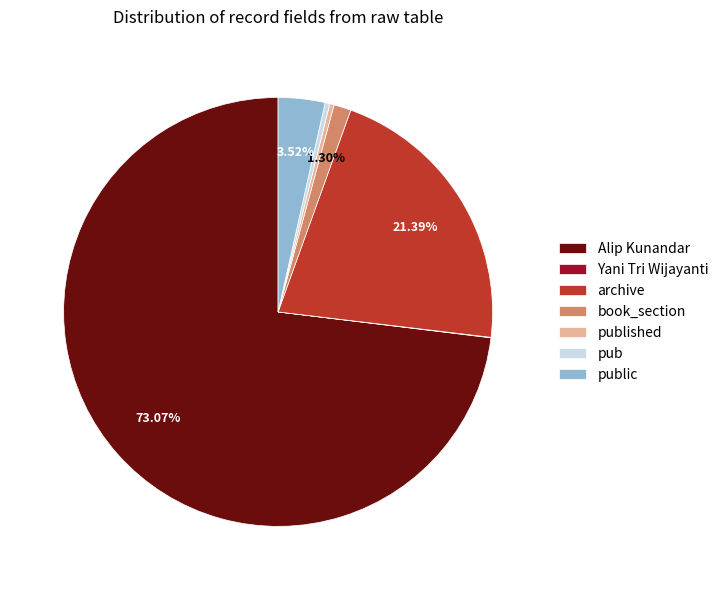

To the nearest percent, what is the average slice percentage?

14%